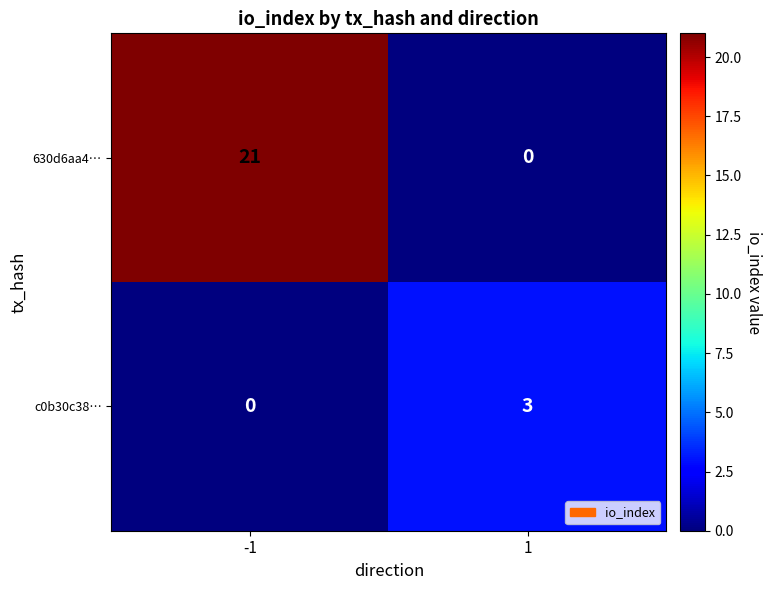

Reading left to right, list all the values displayed in this chart.

630d6aa4…: -1=21	1=0
c0b30c38…: -1=0	1=3